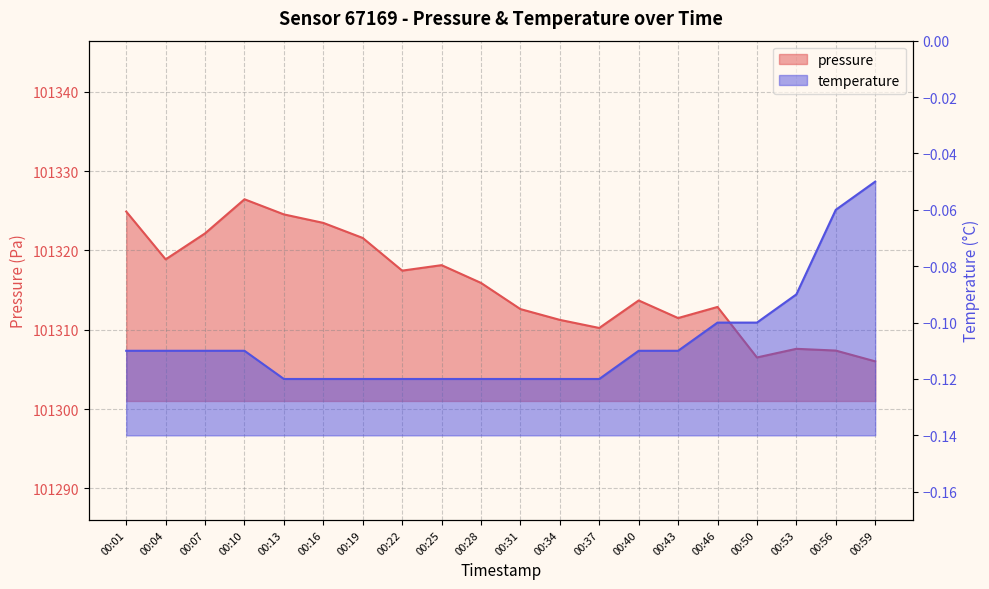

What is the total value across all series at 00:13?

101324.4